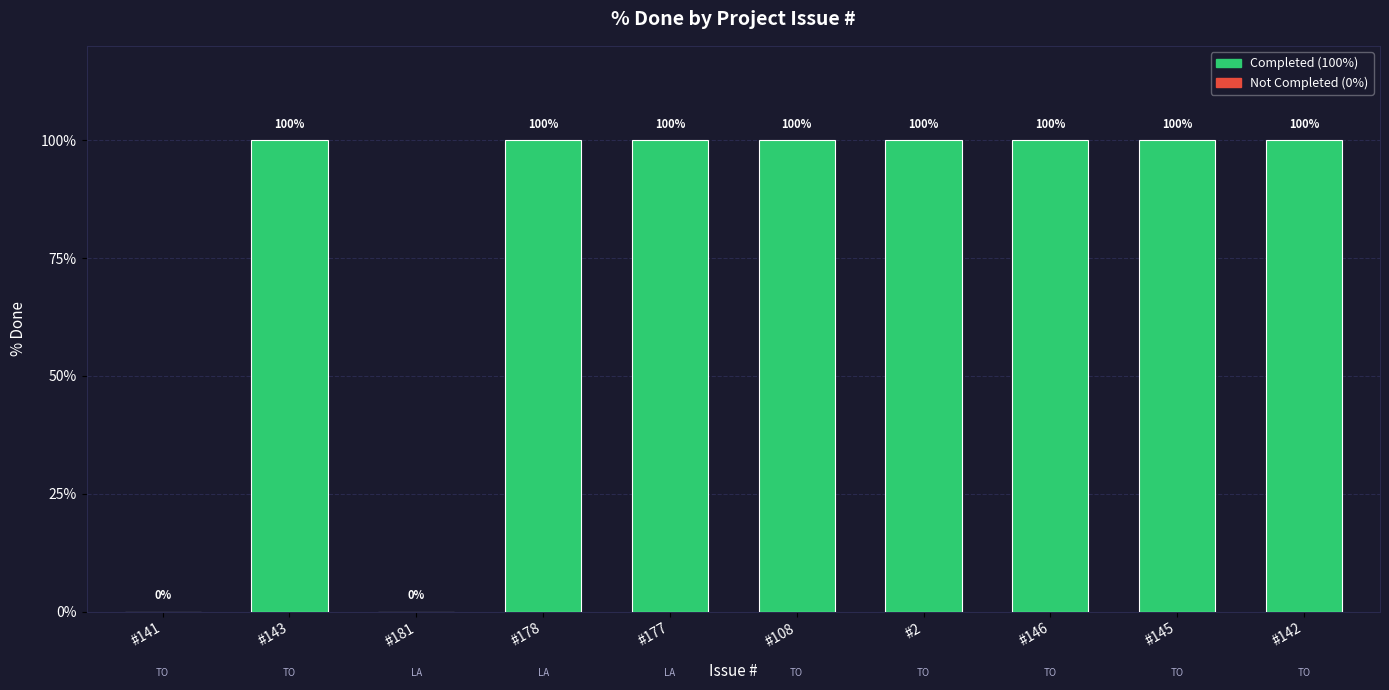

What is the average value?

80